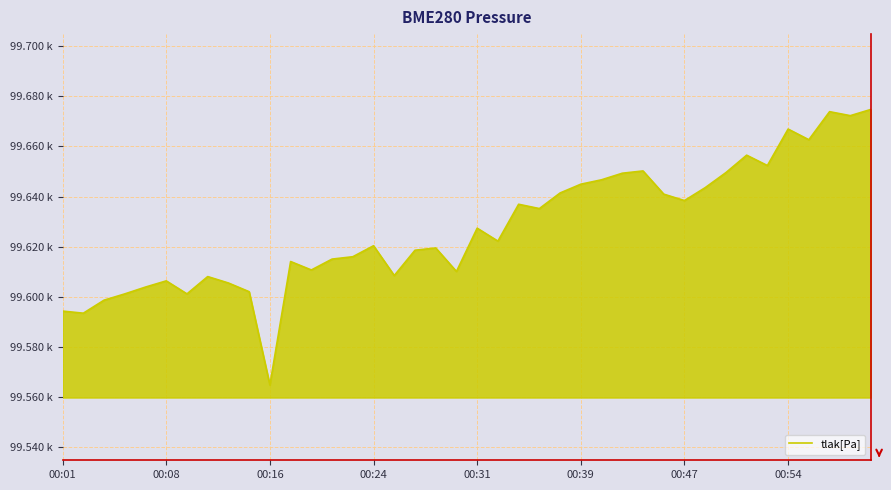

What is the minimum value shown in the chart?

99564.9